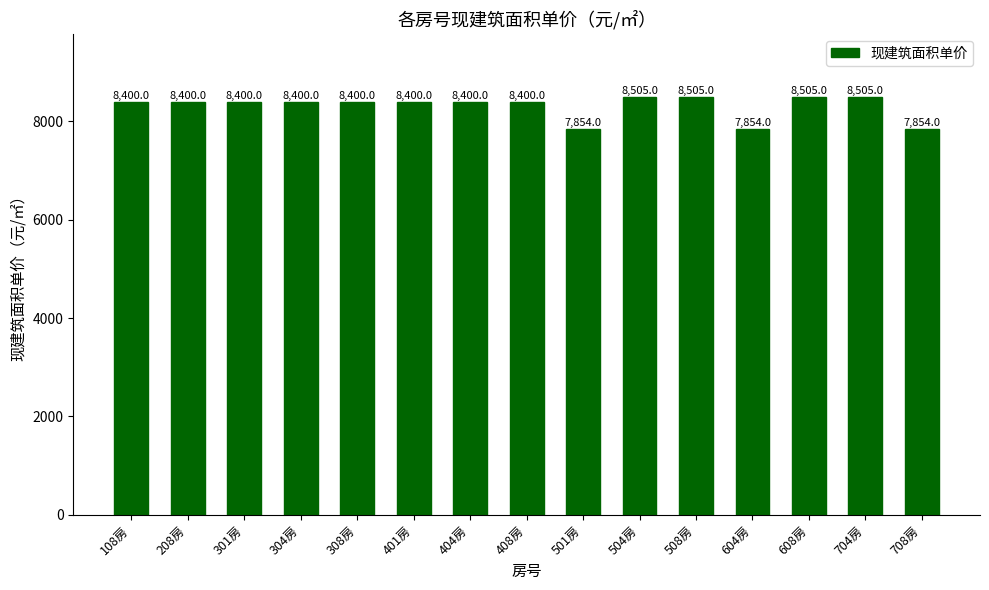

Read the value at 508房, to the nearest 100.

8500